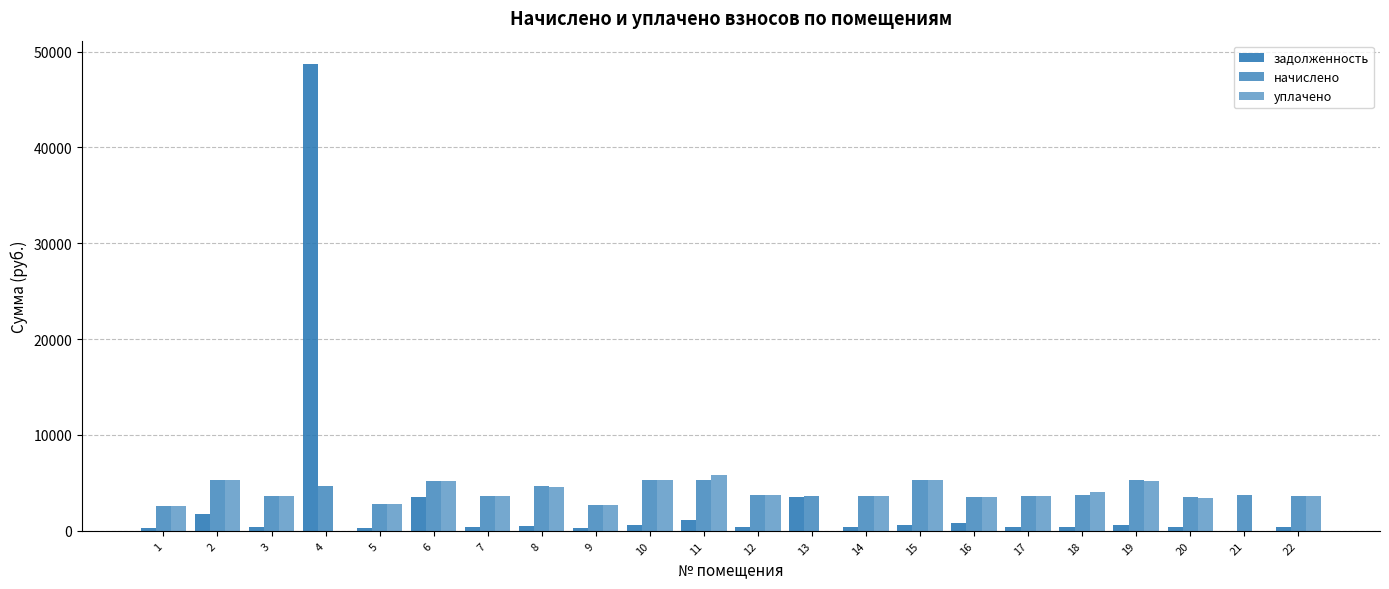

Reading left to right, what are all the values shown in this chart?

задолженность: 286.2	1770.7	402.7	48697.6	308.9	3489.5	401.7	515.2	302.0	593.2	1168.6	417.5	3551.5	404.7	588.2	787.6	403.7	411.6	584.3	386.9	0.0	408.6
начислено: 2576.1	5312.1	3624.3	4654.7	2780.4	5241.0	3615.4	4636.9	2718.2	5338.7	5258.7	3757.5	3597.7	3642.0	5294.2	3544.3	3633.1	3704.2	5258.7	3482.1	3686.5	3677.6
уплачено: 2565.1	5289.3	3608.8	0.0	2768.5	5213.4	3599.9	4617.1	2706.6	5315.9	5798.0	3741.4	0.0	3626.4	5271.6	3529.1	3617.6	4099.9	5236.2	3467.2	0.0	3661.8